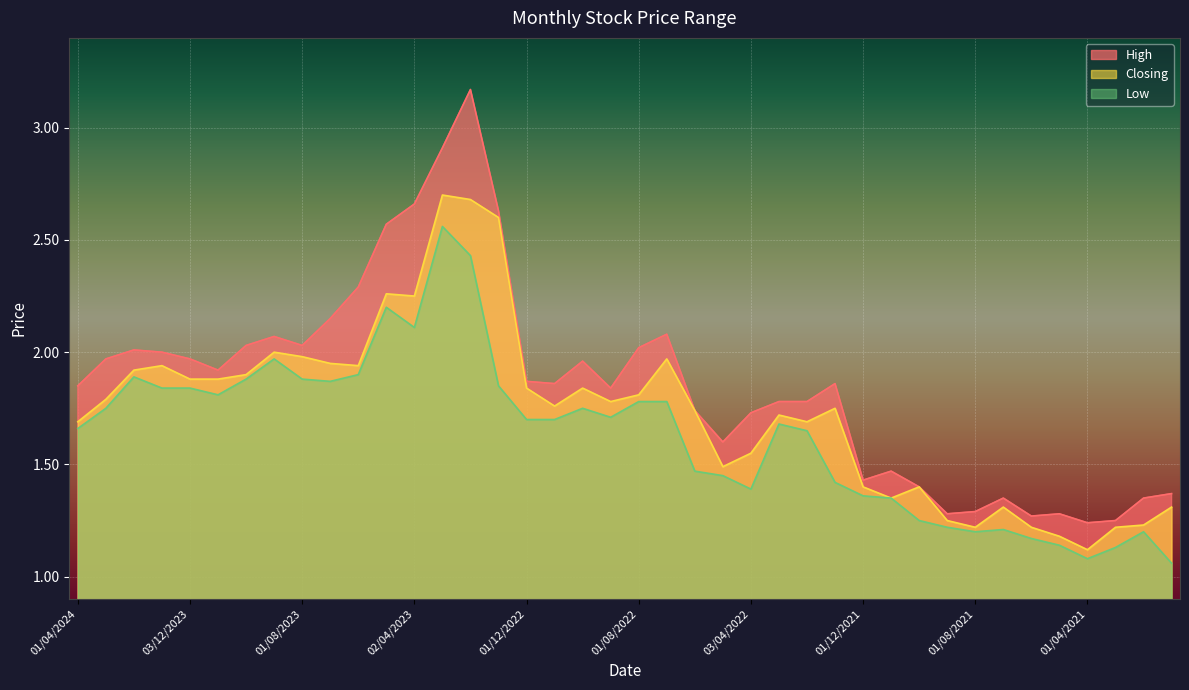

At which category does High reach its first local valley?

01/11/2023